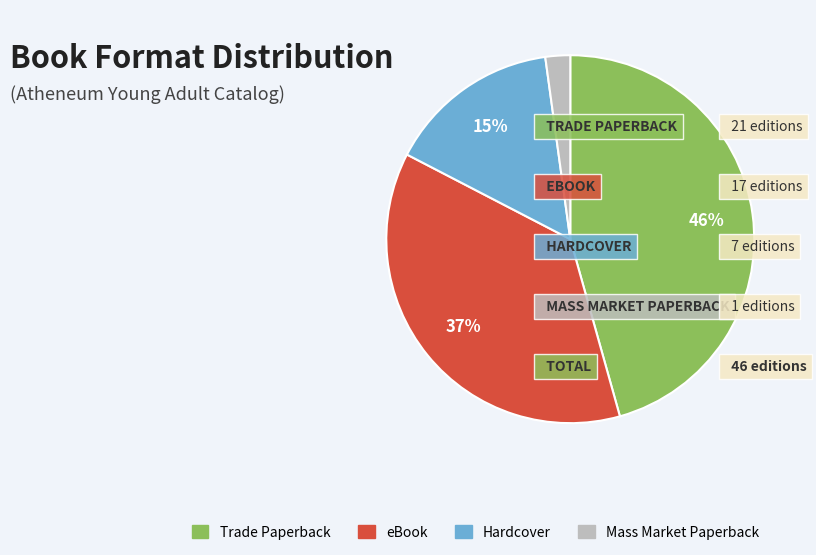

Which category has the smallest portion of the pie?

Mass Market Paperback